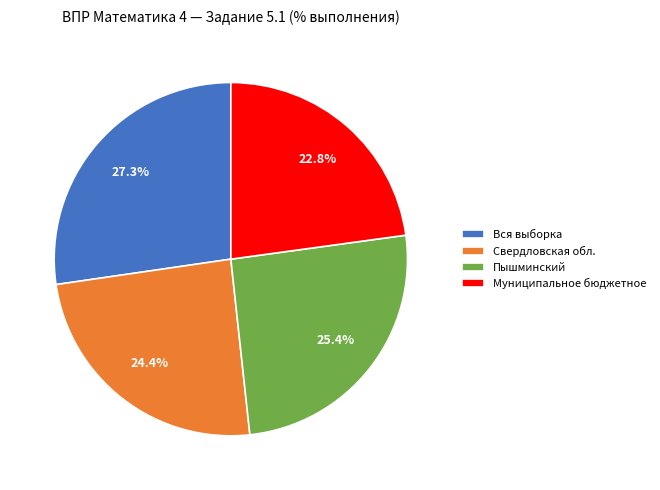

Which category has the biggest portion of the pie?

Вся выборка